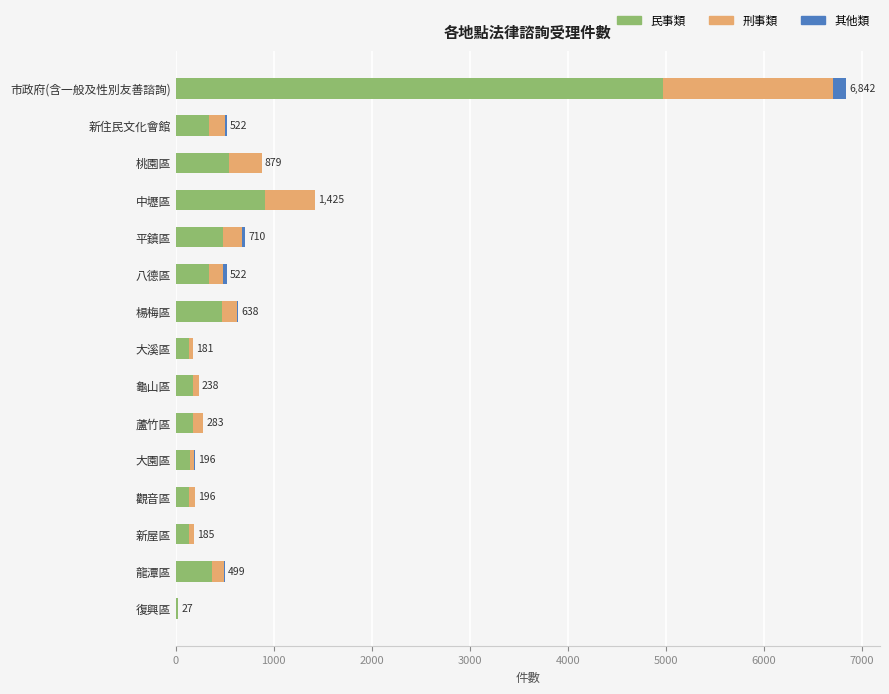

What are all the series names shown in the legend?

民事類, 刑事類, 其他類